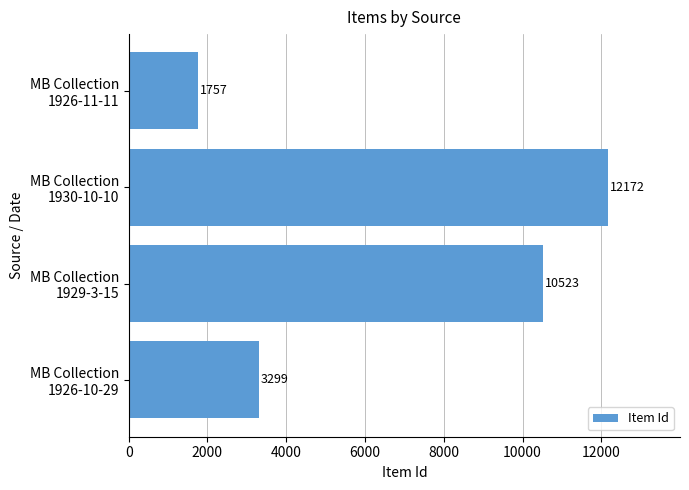

What is the difference between the second highest and minimum values?

8766